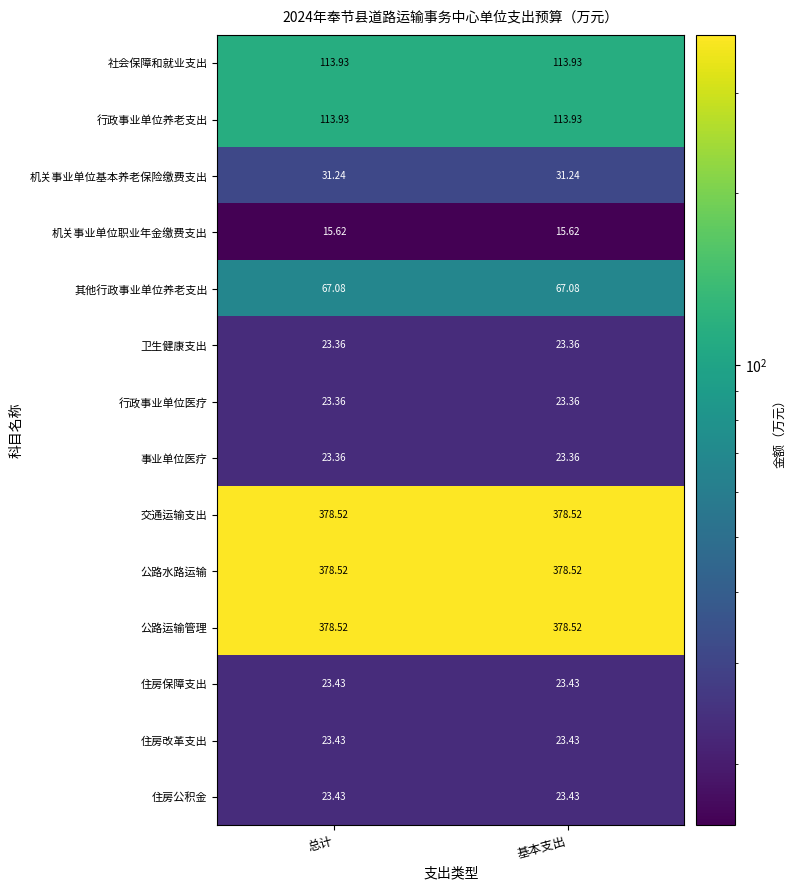

Is the value of 其他行政事业单位养老支出 at 基本支出 greater than the value of 卫生健康支出 at 基本支出?

Yes